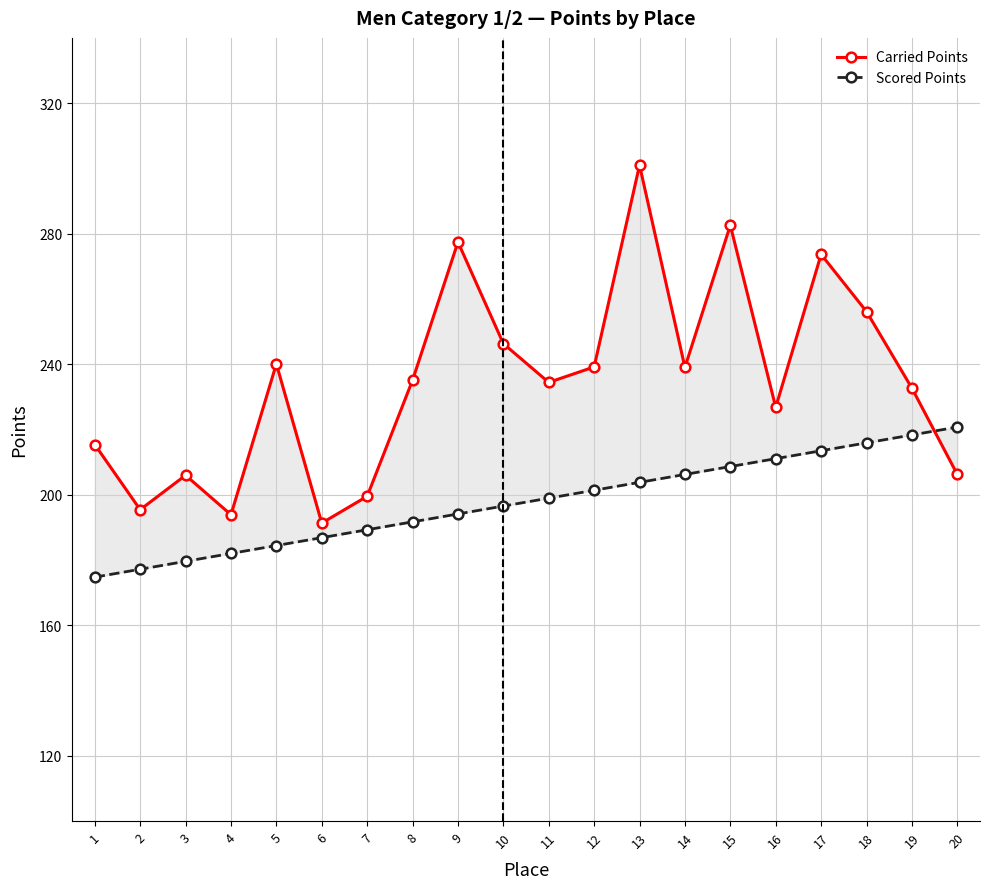

True or false: Scored Points and Carried Points intersect in this chart.

True